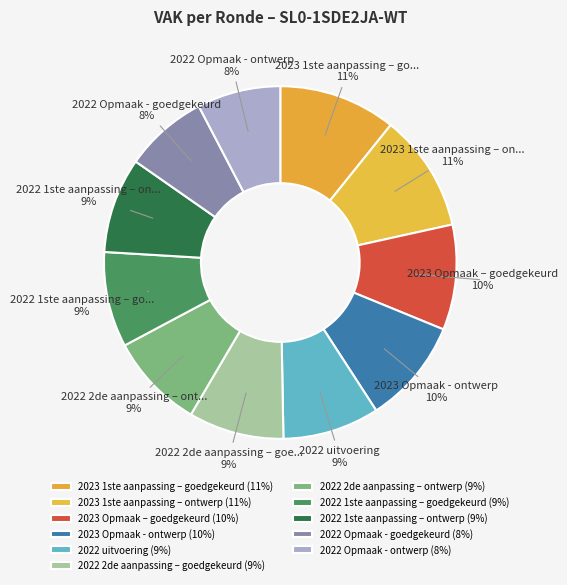

Which slice is the smallest?

2022 Opmaak - goedgekeurd